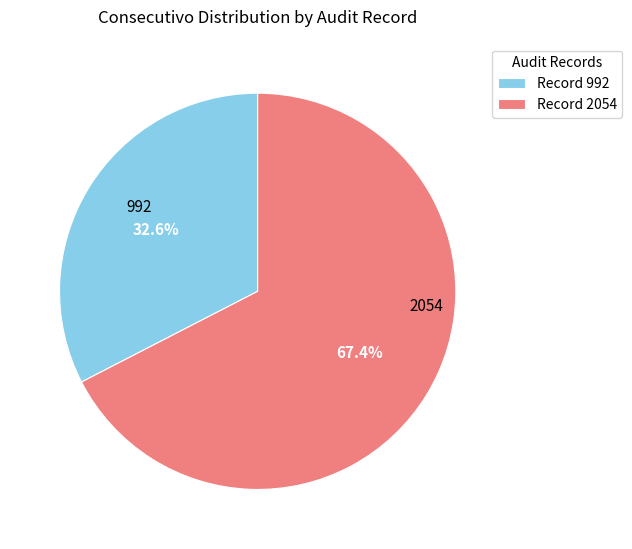

Combined, do Record 2054 and Record 992 account for over 50%?

Yes